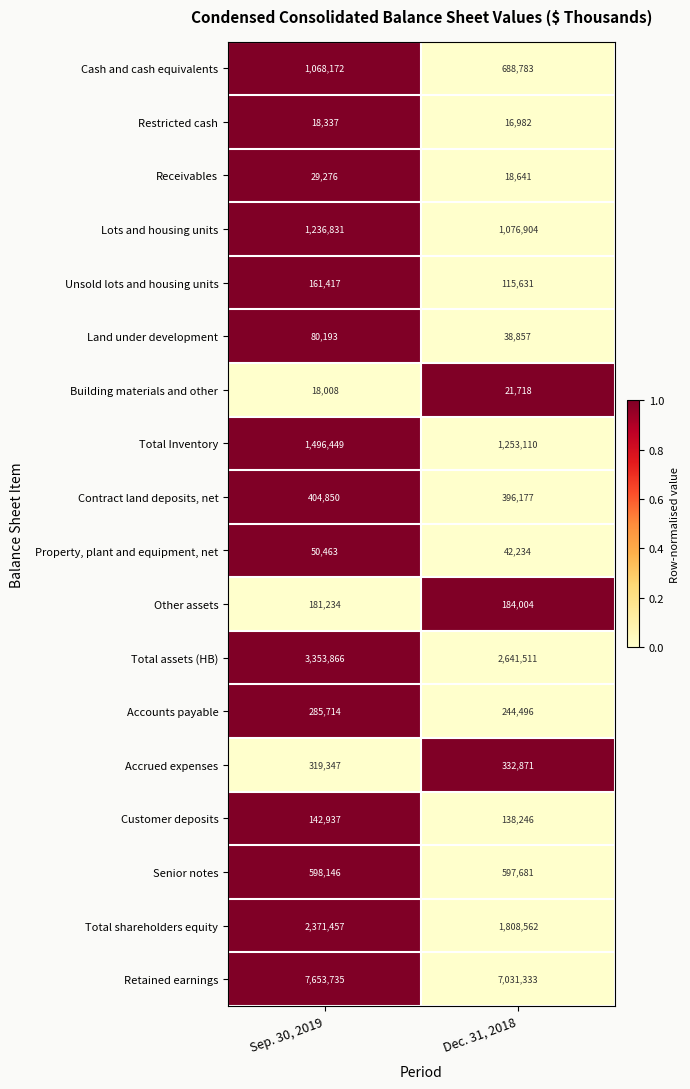

Is the value of Accounts payable at Sep. 30, 2019 greater than the value of Retained earnings at Sep. 30, 2019?

No